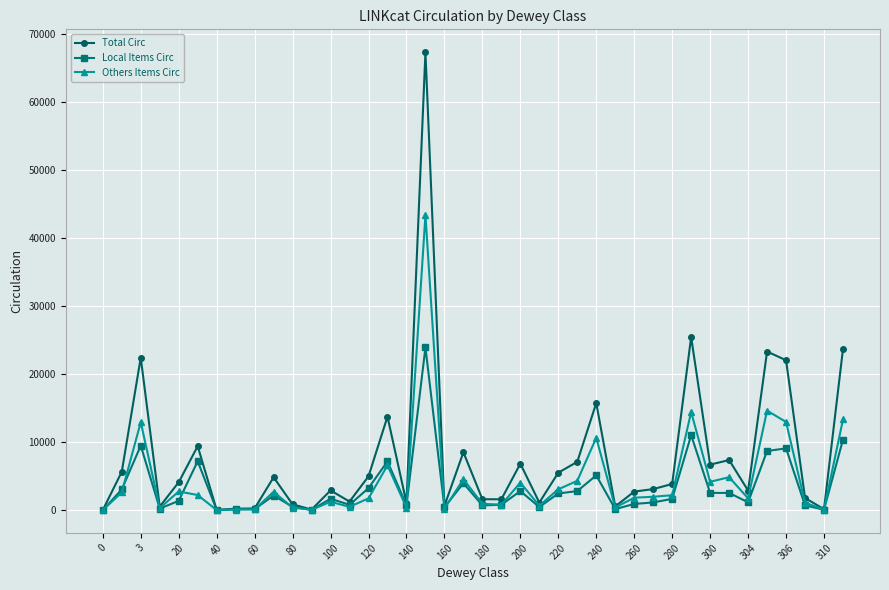

Which series has the widest spread of values?

Total Circ